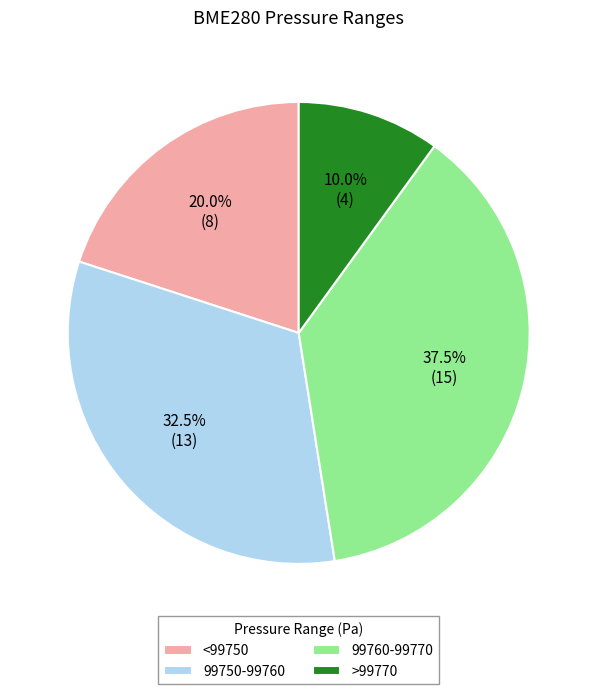

Which has a higher value, 99750-99760 or 99760-99770?

99760-99770